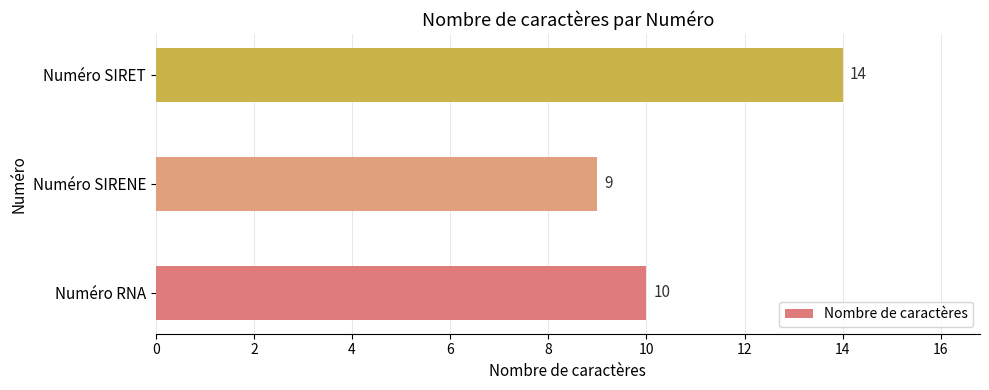

Which label corresponds to the largest value in the chart?

Numéro SIRET